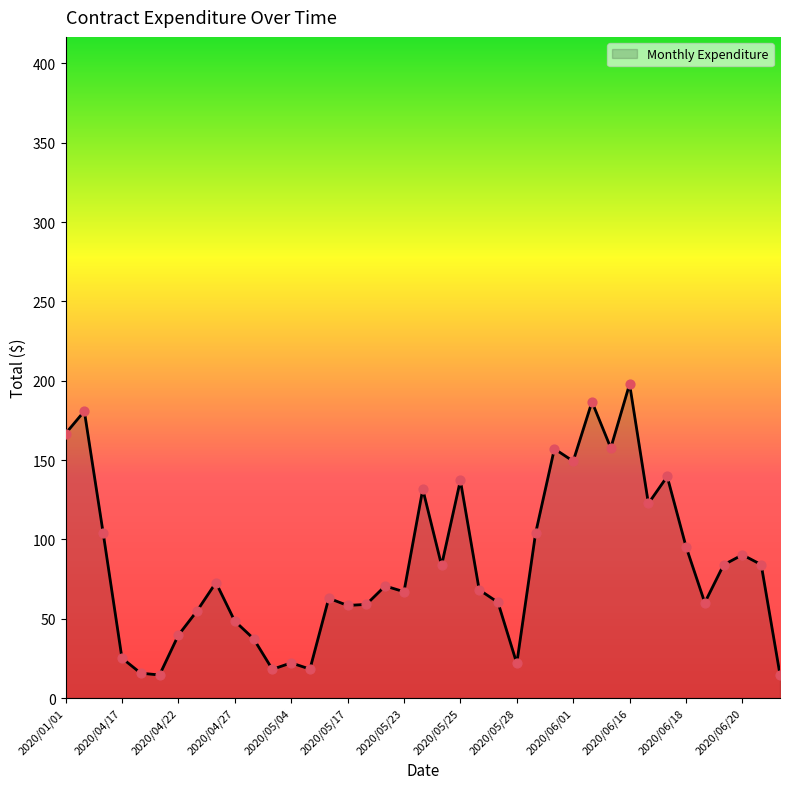

What is the difference between the maximum and minimum values?

183.4